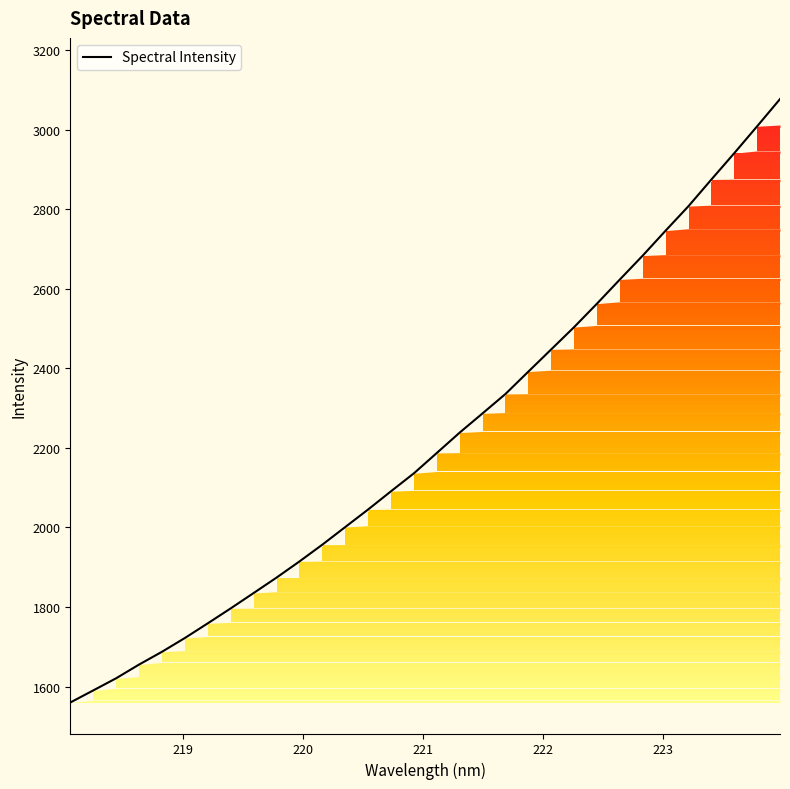

What is the greatest value displayed?

3077.7